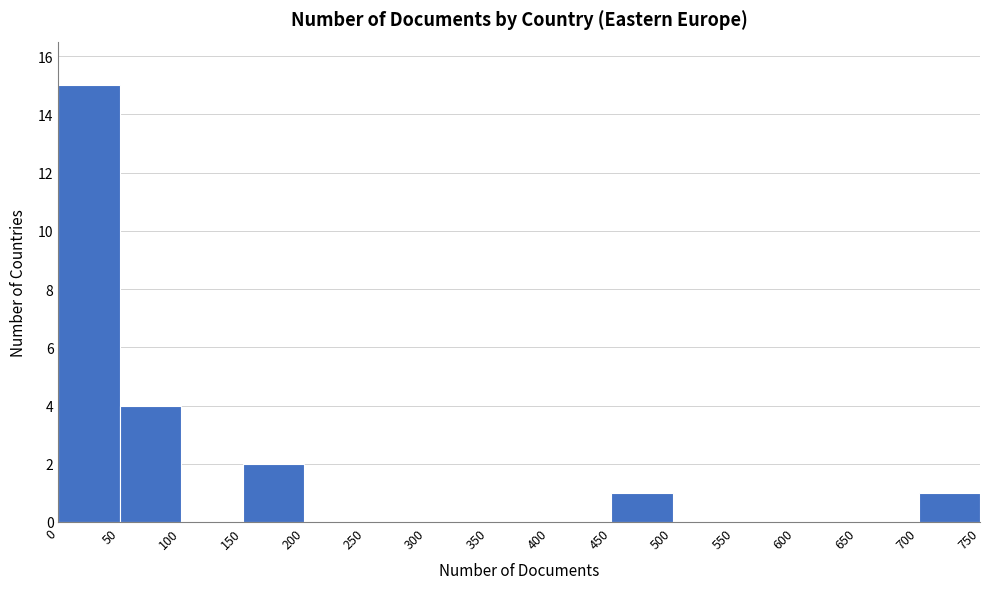

Which range on the x-axis has the tallest bar?

0 to 50